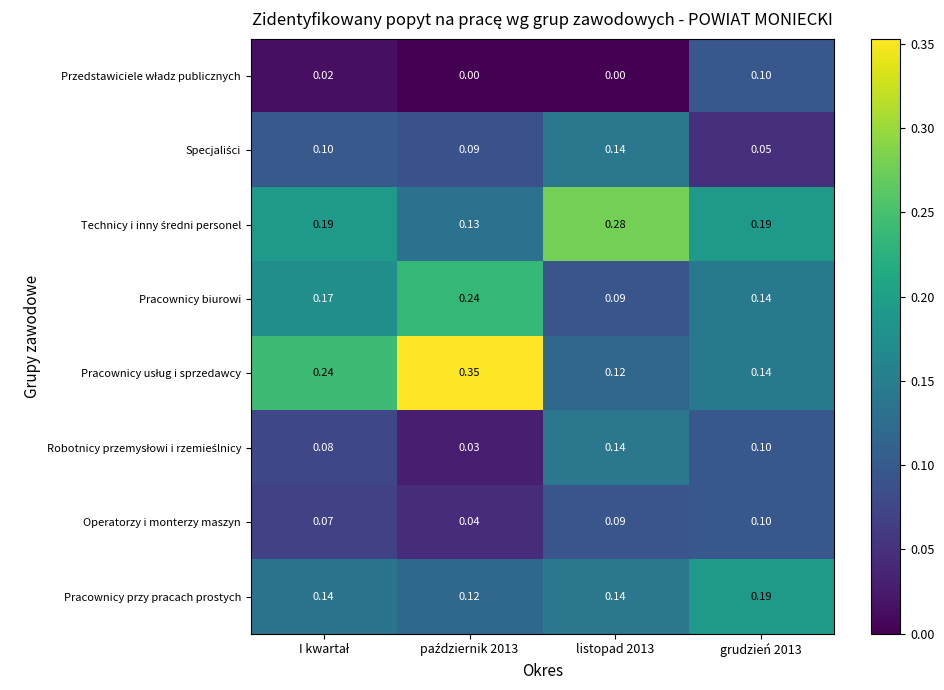

How many categories are shown in the chart?

4